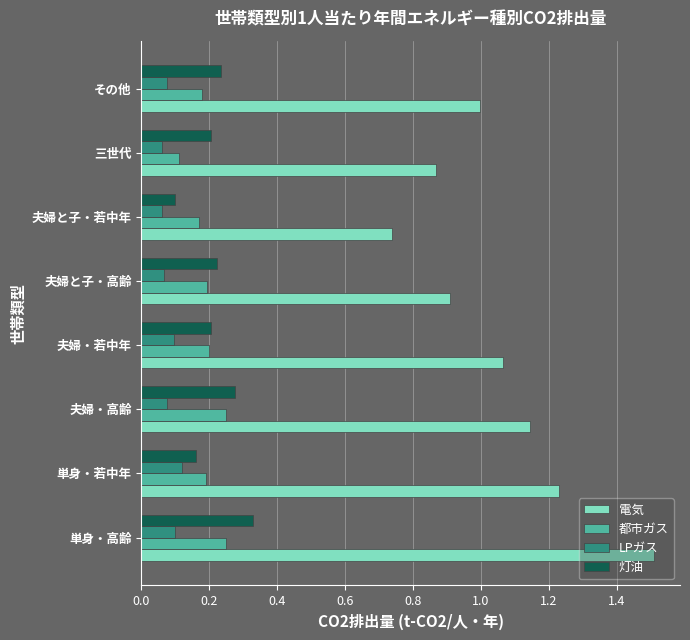

What are all the series names shown in the legend?

電気, 都市ガス, LPガス, 灯油